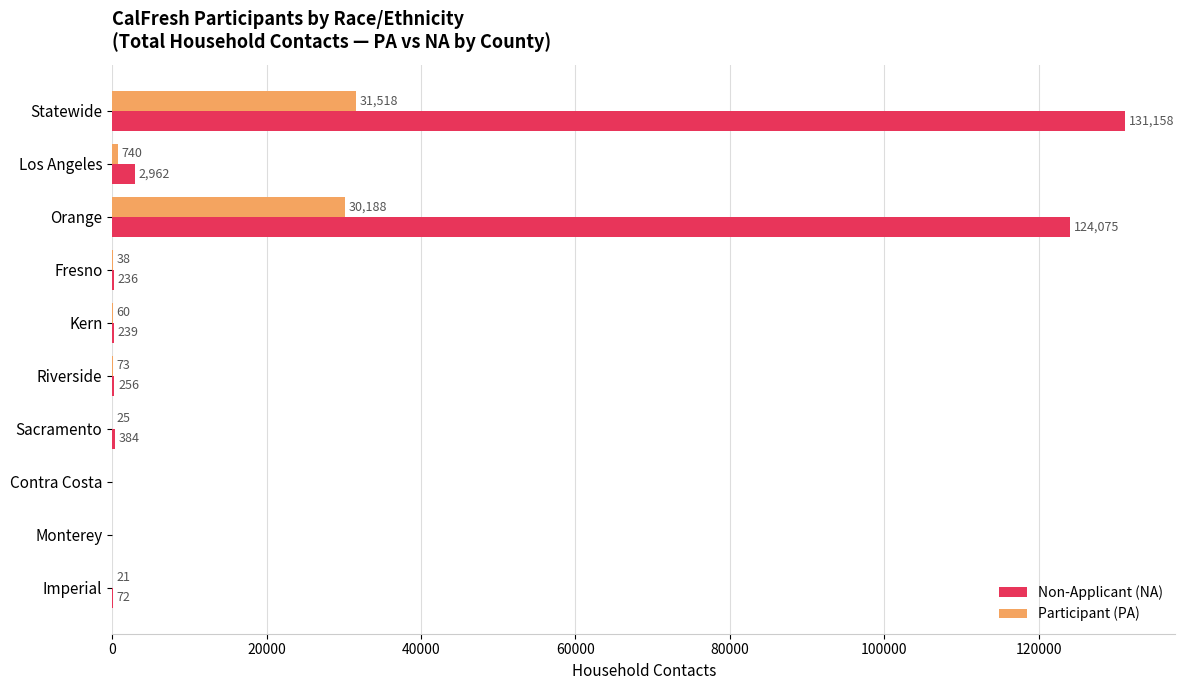

At which category is the sum across all series the highest?

Statewide